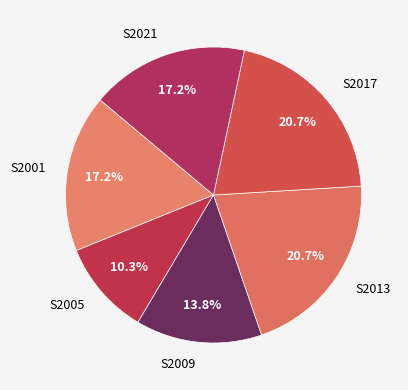

Does any single category account for the majority?

No